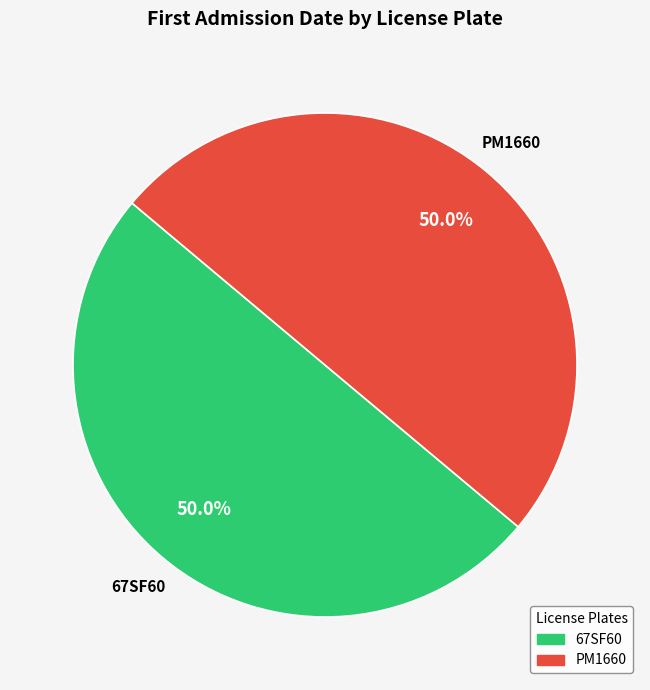

True or false: PM1660 accounts for 50% of the total.

True